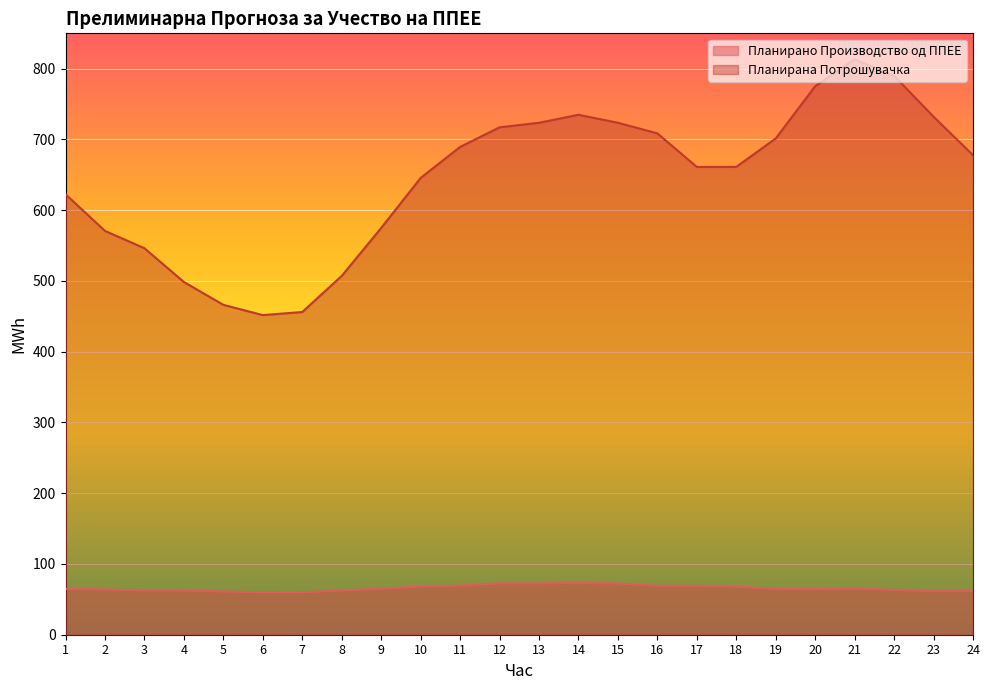

Reading right to left, list all the values displayed in this chart.

Планирано Производство од ППЕЕ: 24=61.9	23=61.5	22=63.4	21=65.0	20=64.4	19=64.6	18=68.0	17=69.0	16=69.1	15=72.3	14=73.4	13=72.5	12=72.4	11=69.4	10=68.1	9=65.0	8=62.5	7=60.0	6=59.9	5=61.1	4=62.3	3=62.7	2=63.9	1=64.9
Планирана Потрошувачка: 24=677.8	23=732.2	22=790.0	21=813.2	20=775.3	19=701.5	18=661.2	17=661.2	16=708.6	15=723.6	14=734.9	13=723.6	12=717.1	11=689.4	10=645.6	9=574.9	8=507.1	7=456.1	6=451.7	5=466.3	4=498.5	3=546.2	2=570.8	1=622.5